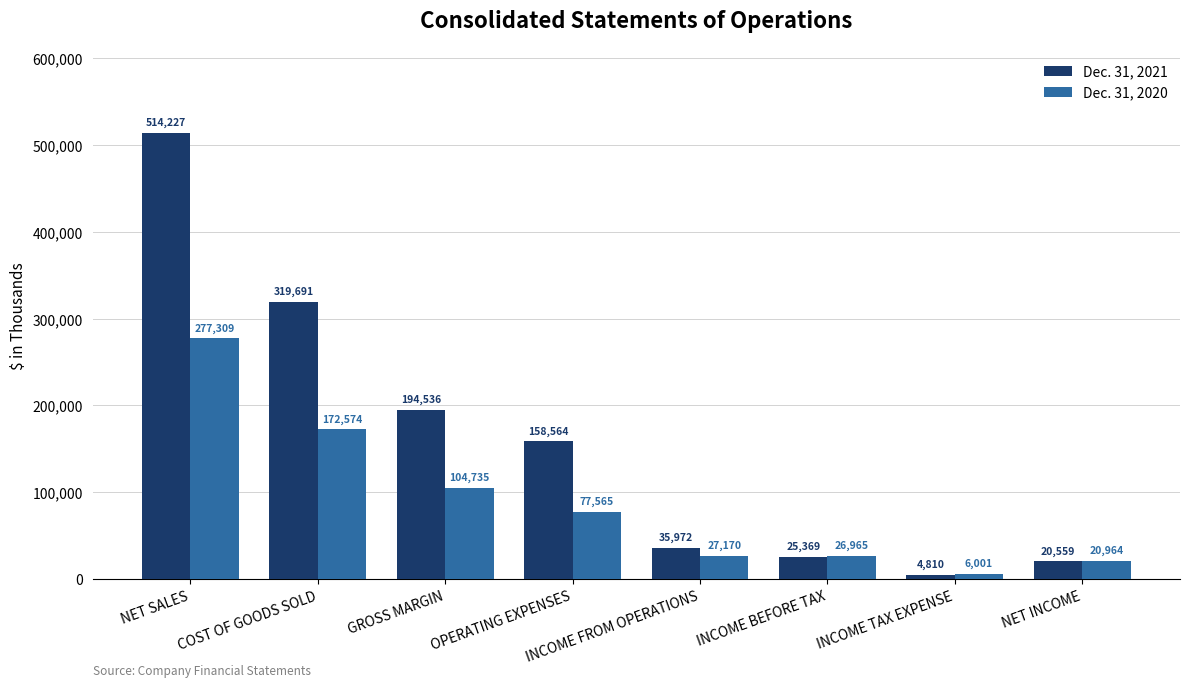

How many data points in Dec. 31, 2021 are less than 158564?

4